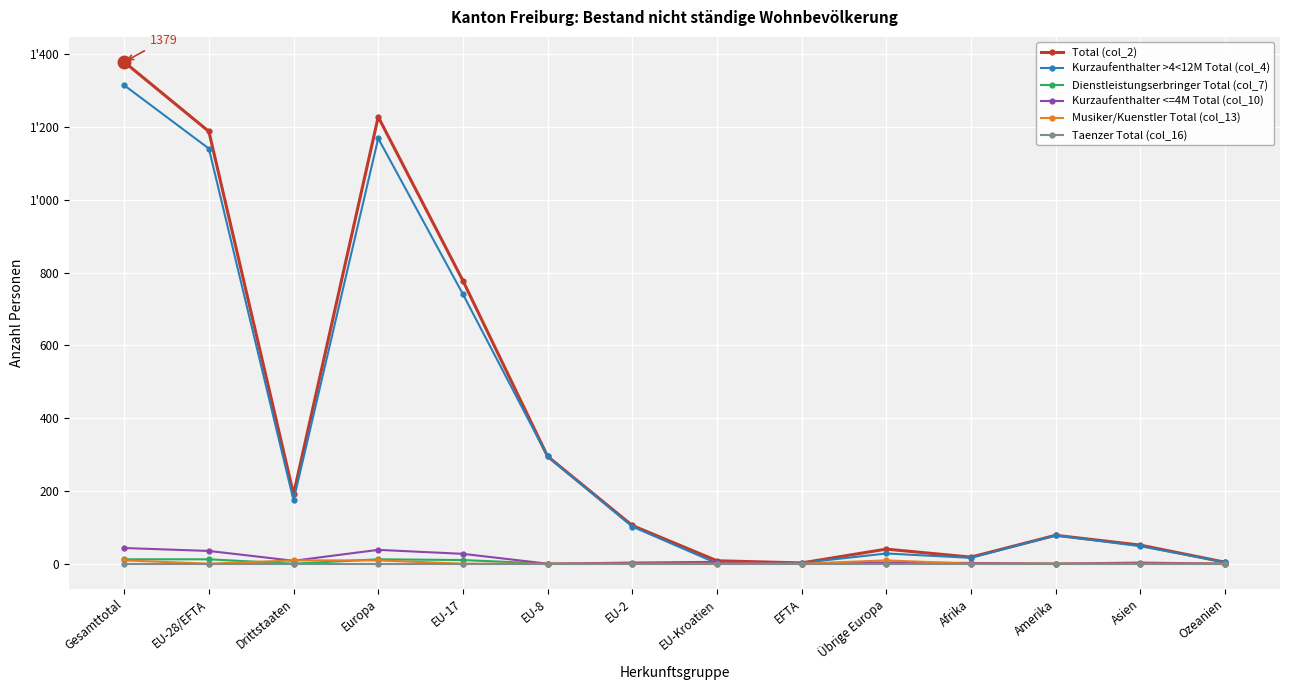

What are all the series names shown in the legend?

Total (col_2), Kurzaufenthalter >4<12M Total (col_4), Dienstleistungserbringer Total (col_7), Kurzaufenthalter <=4M Total (col_10), Musiker/Kuenstler Total (col_13), Taenzer Total (col_16)